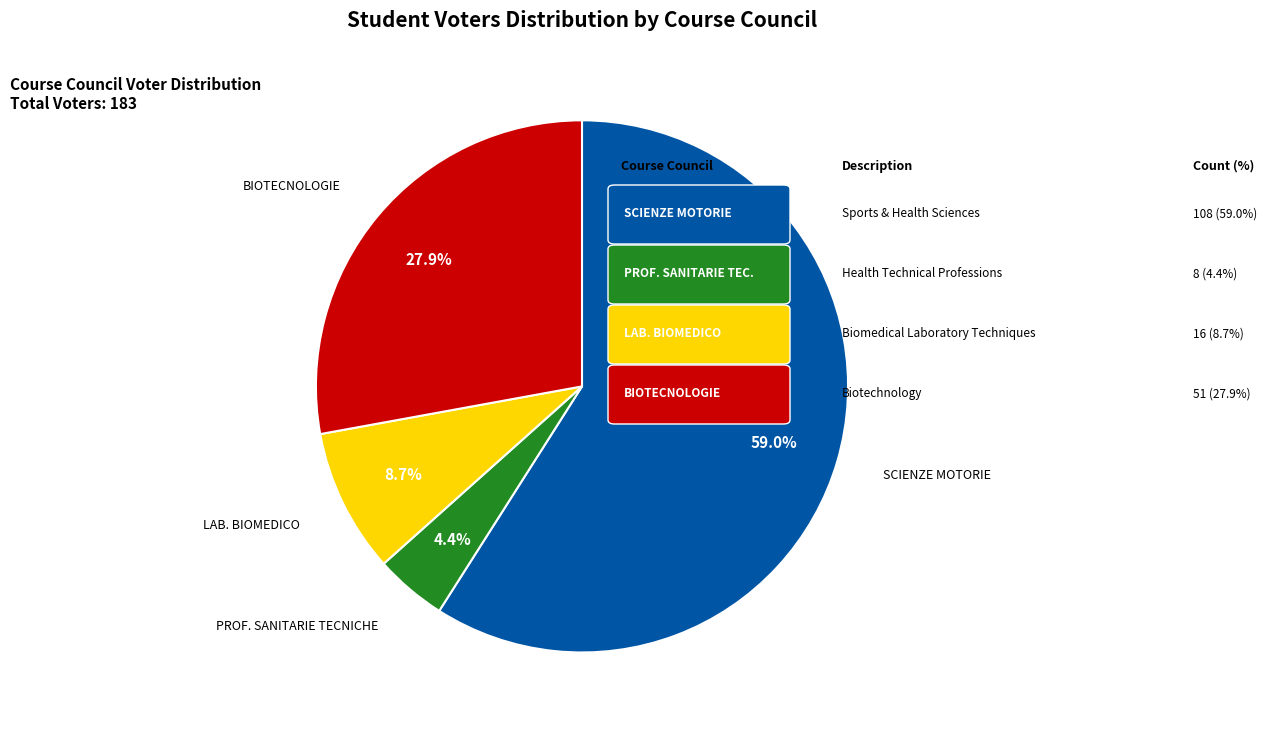

Does any single category account for the majority?

Yes